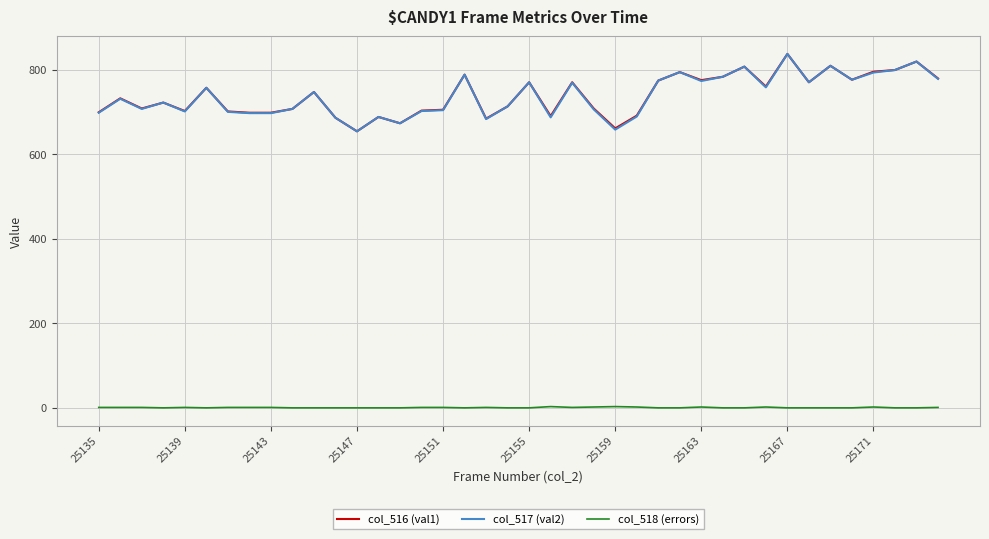

What are all the series names shown in the legend?

col_516 (val1), col_517 (val2), col_518 (errors)